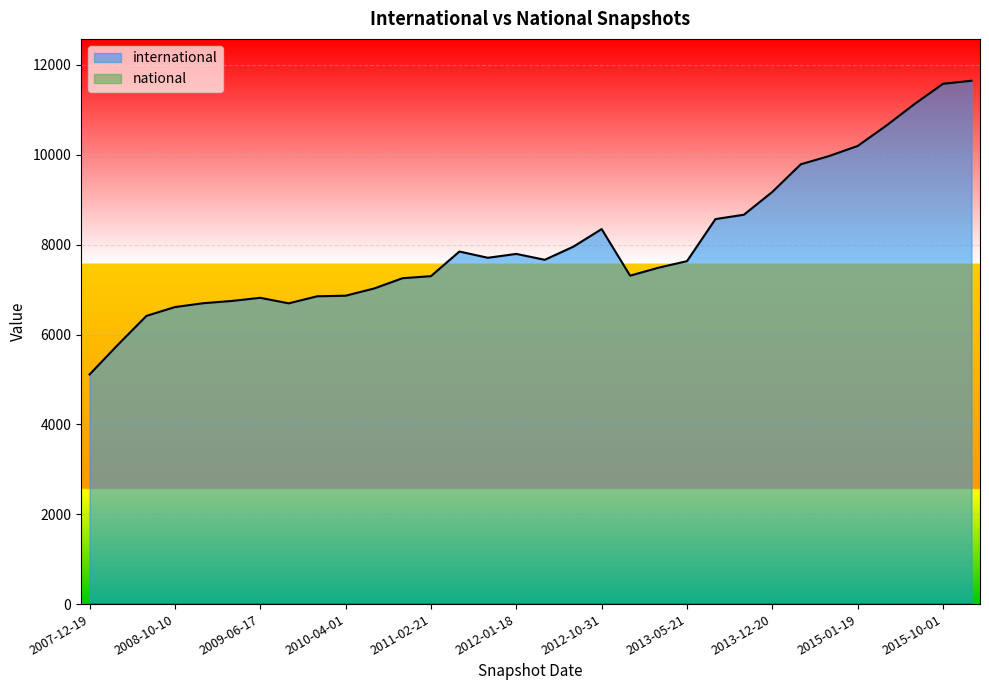

Rank the categories by national value from highest to lowest.

2012-03-26, 2015-01-19, 2013-02-20, 2009-09-25, 2015-04-09, 2015-07-03, 2013-12-20, 2012-01-18, 2013-07-09, 2010-04-01, 2008-04-01, 2007-12-19, 2011-06-10, 2008-10-10, 2011-02-21, 2014-03-28, 2013-09-10, 2009-12-16, 2015-10-01, 2008-12-17, 2013-05-21, 2010-07-26, 2012-10-31, 2009-06-17, 2009-04-06, 2016-01-04, 2010-11-17, 2012-12-11, 2012-07-13, 2014-09-08, 2008-06-27, 2011-09-05